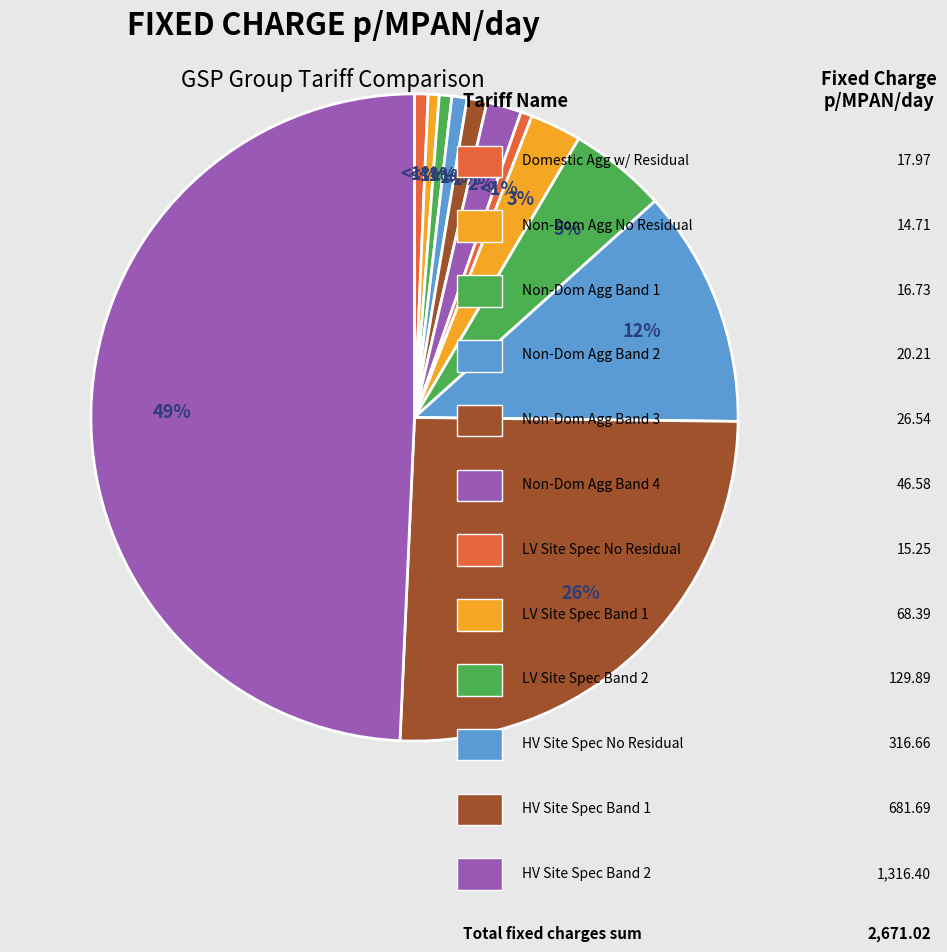

To the nearest percent, what is the average slice percentage?

8%